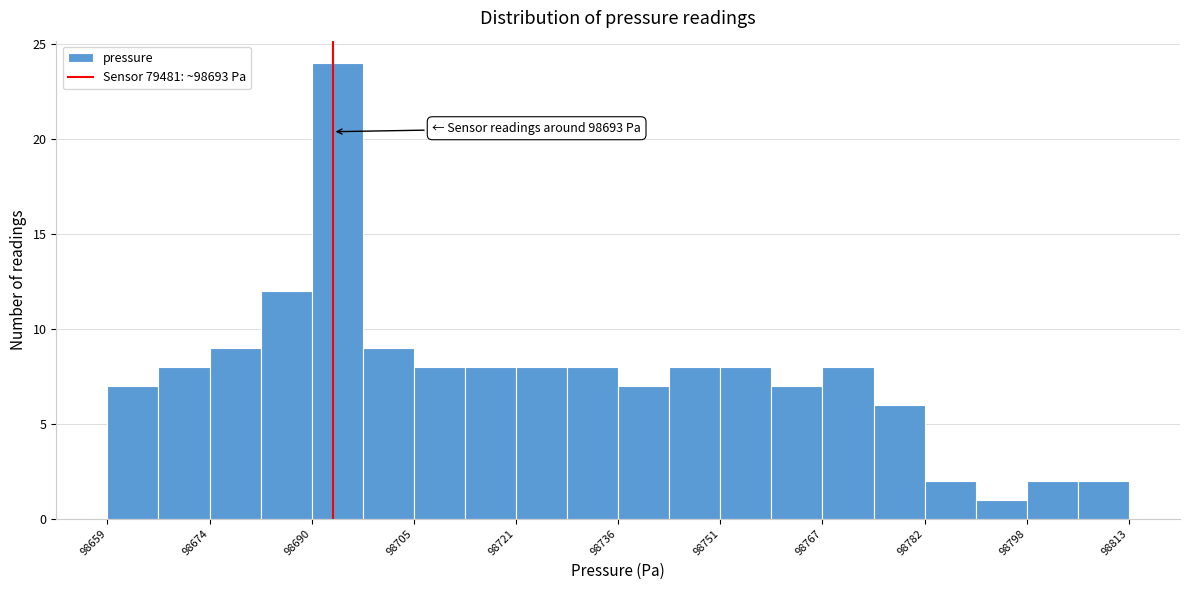

Around what value on the x-axis is the tallest bar? Give the approximate position of its centre, as read against the axis.

98694